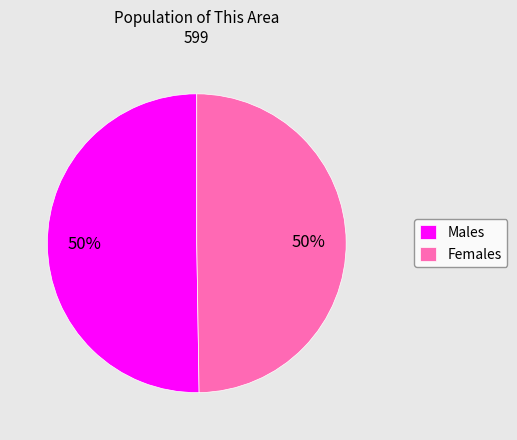

What percentage is the Males slice, to the nearest percent?

50%